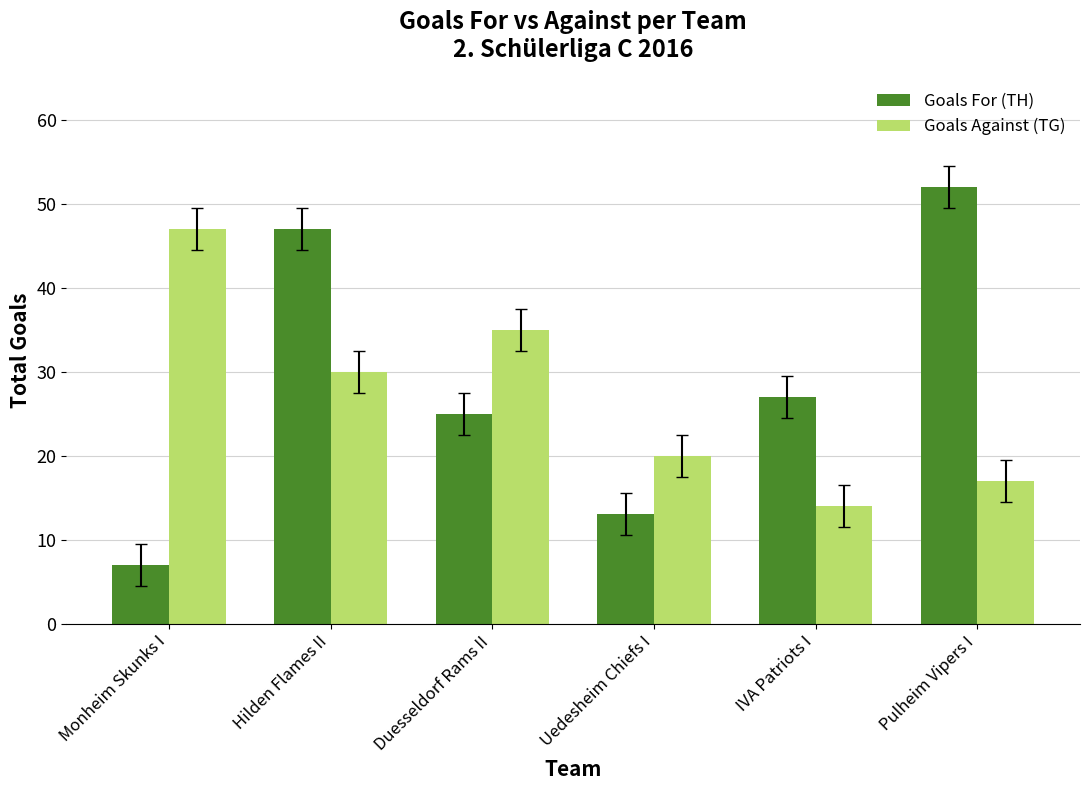

Reading left to right, extract all data points from this chart.

Goals For (TH): Monheim Skunks I=7	Hilden Flames II=47	Duesseldorf Rams II=25	Uedesheim Chiefs I=13	IVA Patriots I=27	Pulheim Vipers I=52
Goals Against (TG): Monheim Skunks I=47	Hilden Flames II=30	Duesseldorf Rams II=35	Uedesheim Chiefs I=20	IVA Patriots I=14	Pulheim Vipers I=17